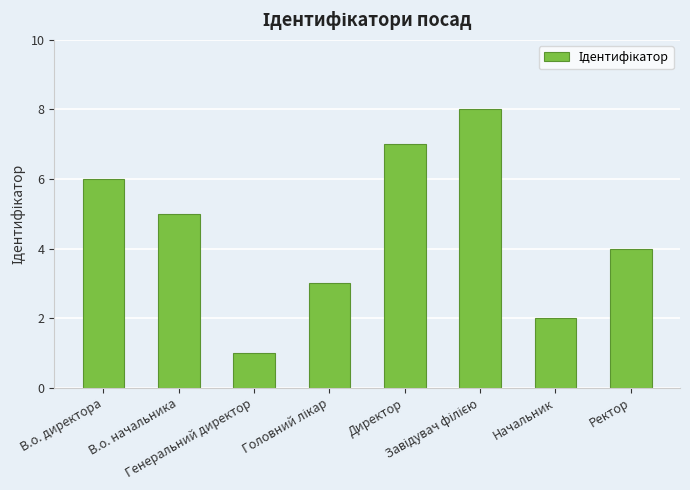

Read the value at В.о. начальника.

5